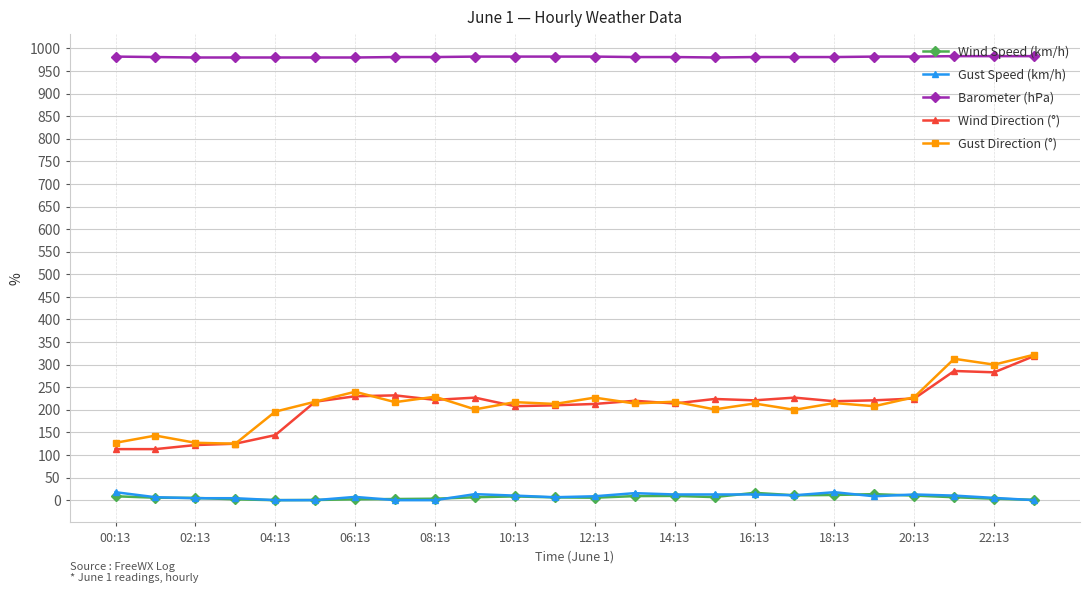

True or false: Wind Direction (°) and Barometer (hPa) intersect in this chart.

False